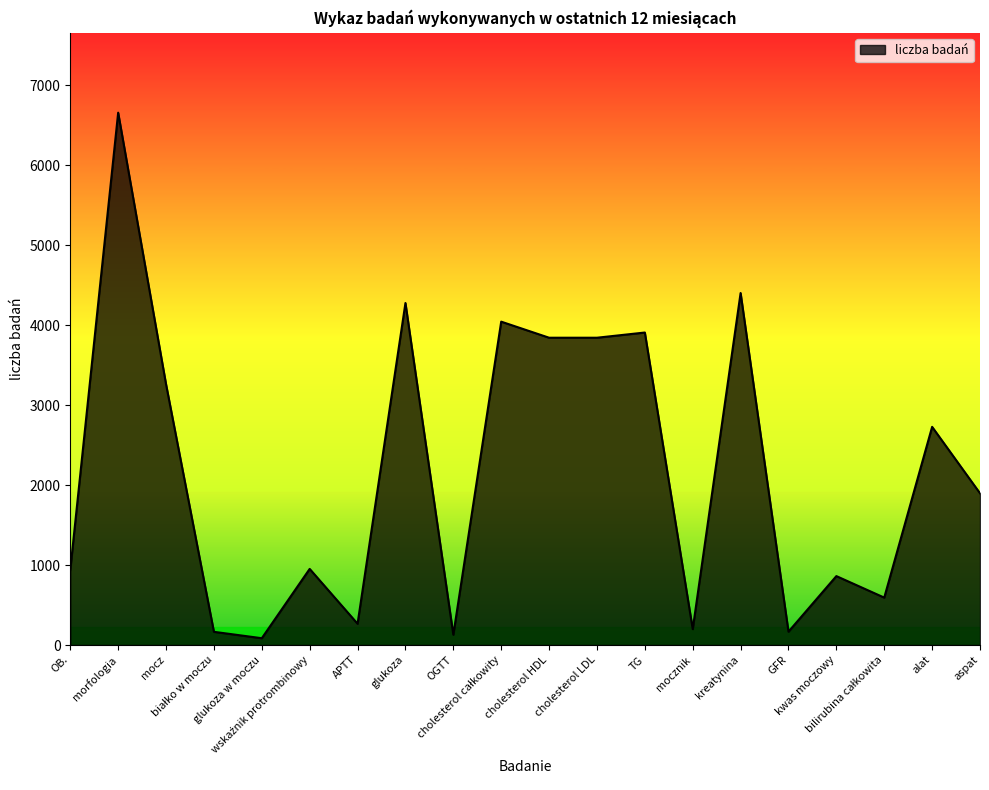

How many series are shown in this chart?

1